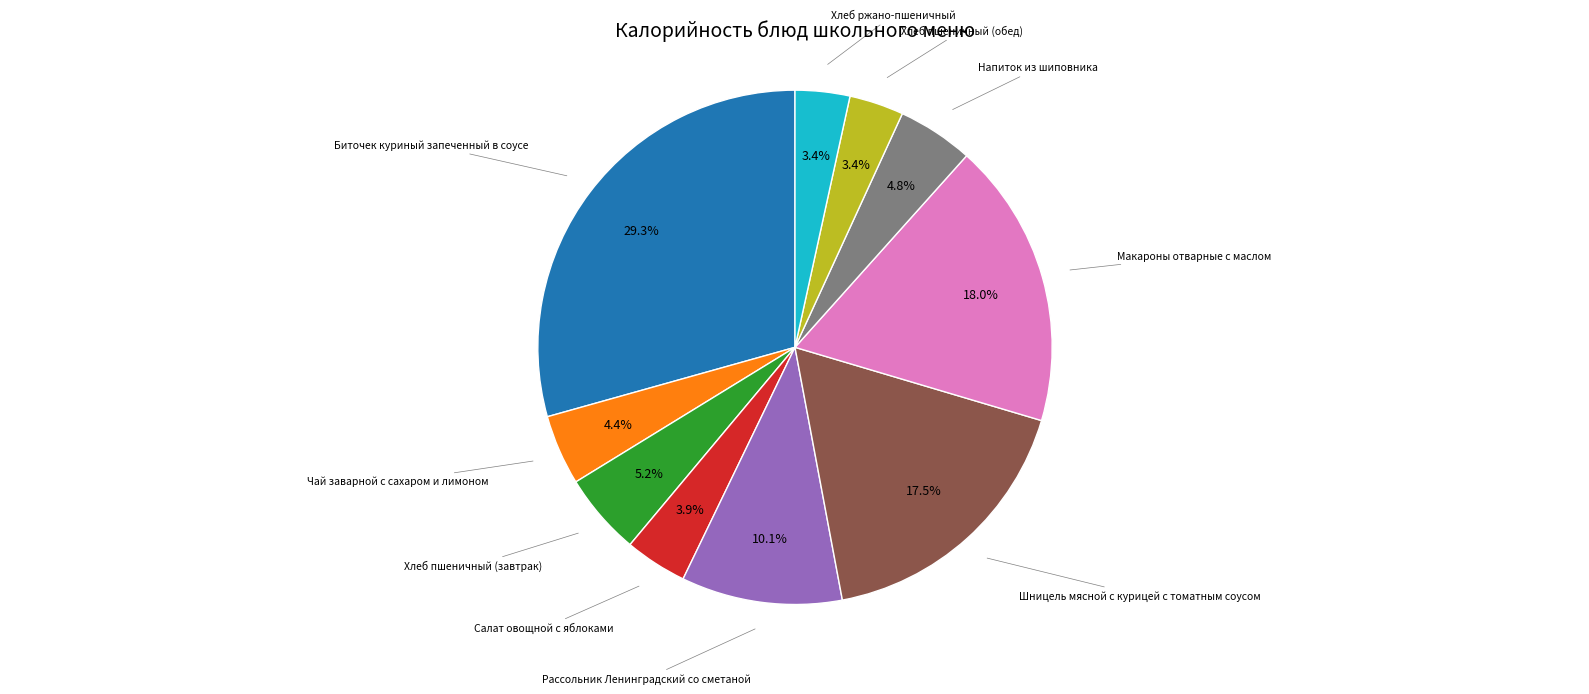

To the nearest percent, what is the difference between the largest and smallest slice percentages?

26%